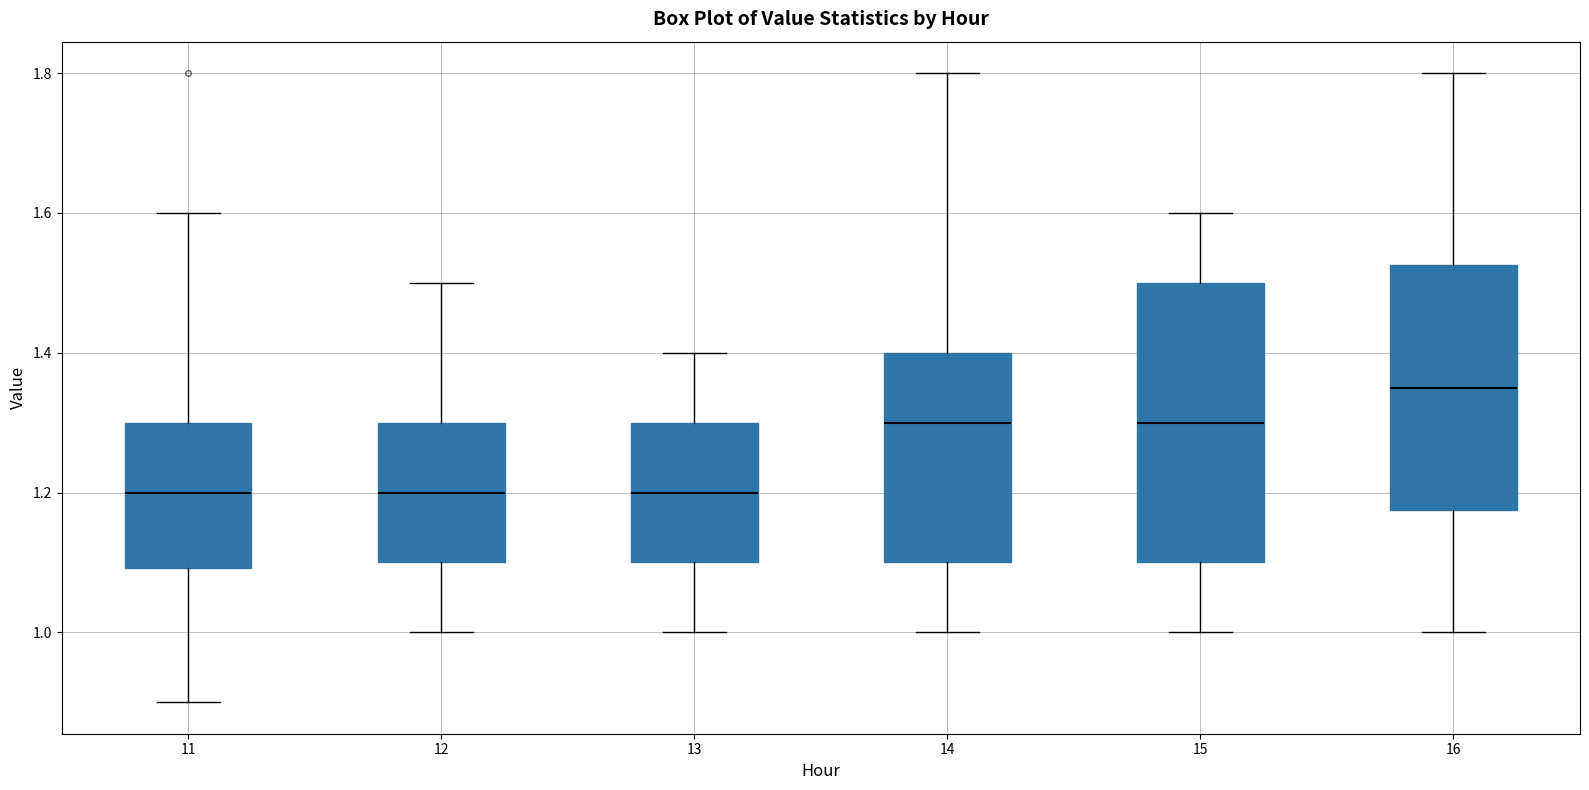

Which box is the tallest, from its lower edge to its upper edge?

15